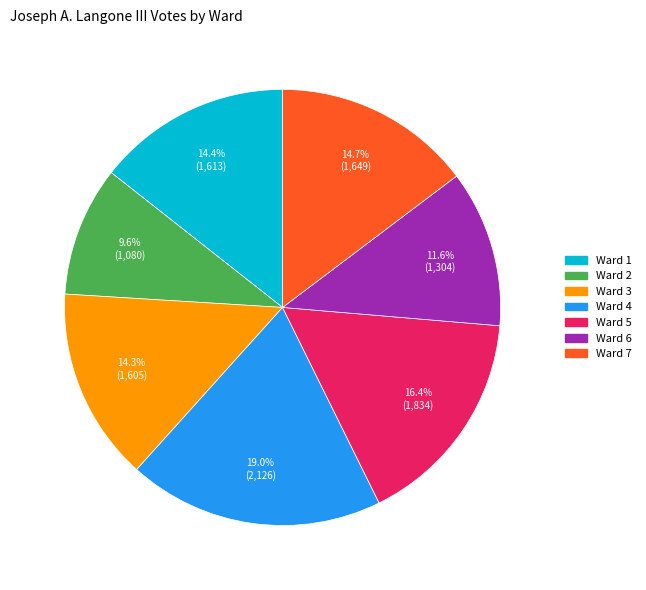

To the nearest percent, what portion does Ward 6 represent?

12%